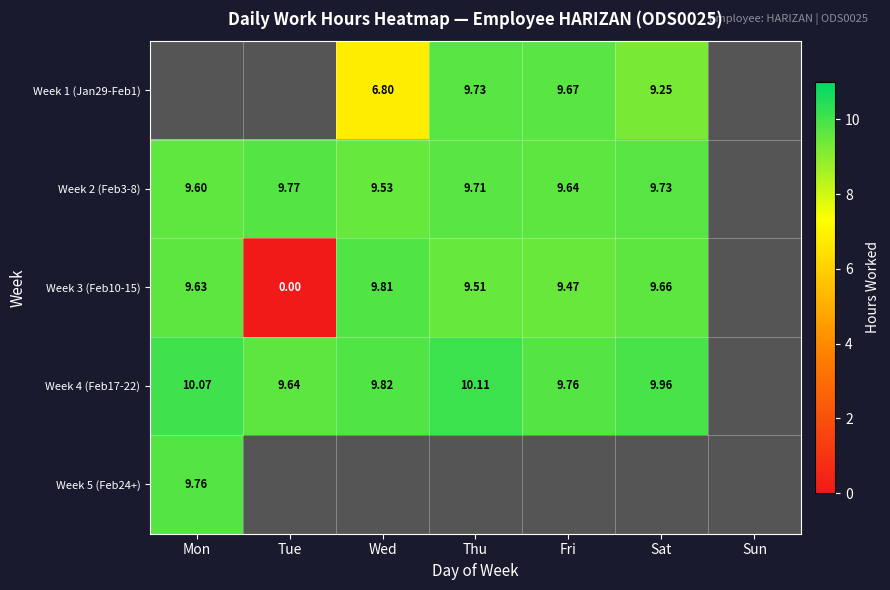

Which label corresponds to the largest value in the chart?

Thu